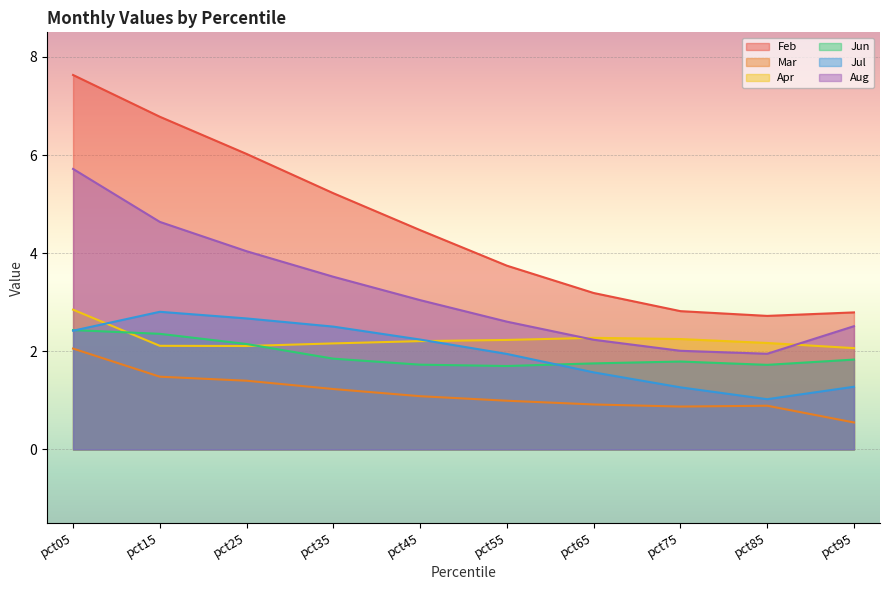

Reading left to right, transcribe all the data shown in this chart.

Feb: pct05=7.6	pct15=6.8	pct25=6.0	pct35=5.2	pct45=4.5	pct55=3.7	pct65=3.2	pct75=2.8	pct85=2.7	pct95=2.8
Mar: pct05=2.1	pct15=1.5	pct25=1.4	pct35=1.2	pct45=1.1	pct55=1.0	pct65=0.9	pct75=0.9	pct85=0.9	pct95=0.5
Apr: pct05=2.8	pct15=2.1	pct25=2.1	pct35=2.2	pct45=2.2	pct55=2.2	pct65=2.3	pct75=2.2	pct85=2.2	pct95=2.1
Jun: pct05=2.4	pct15=2.4	pct25=2.1	pct35=1.8	pct45=1.7	pct55=1.7	pct65=1.8	pct75=1.8	pct85=1.7	pct95=1.8
Jul: pct05=2.4	pct15=2.8	pct25=2.7	pct35=2.5	pct45=2.2	pct55=1.9	pct65=1.6	pct75=1.3	pct85=1.0	pct95=1.3
Aug: pct05=5.7	pct15=4.6	pct25=4.0	pct35=3.5	pct45=3.0	pct55=2.6	pct65=2.2	pct75=2.0	pct85=1.9	pct95=2.5